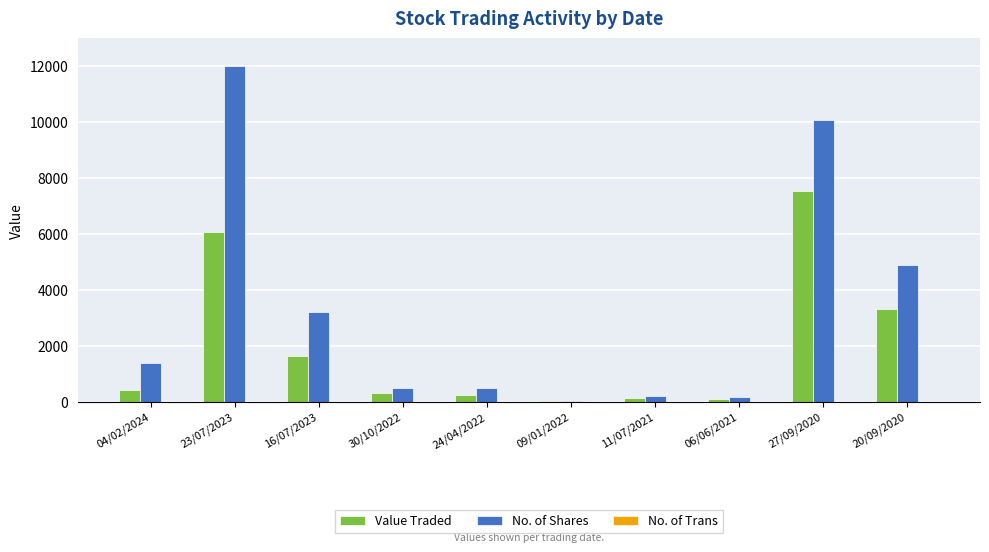

Which category has the highest value in the Value Traded series?

27/09/2020